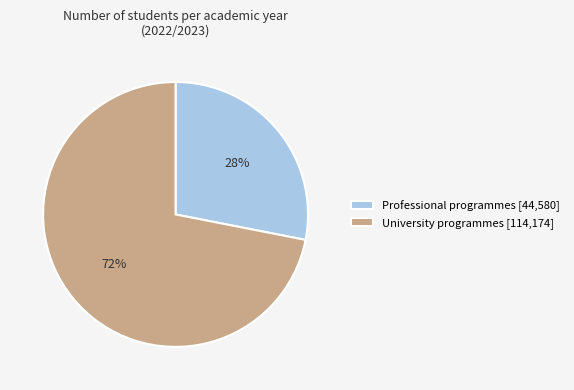

Is the sum of Professional programmes [44,580] and University programmes [114,174] greater than half?

Yes